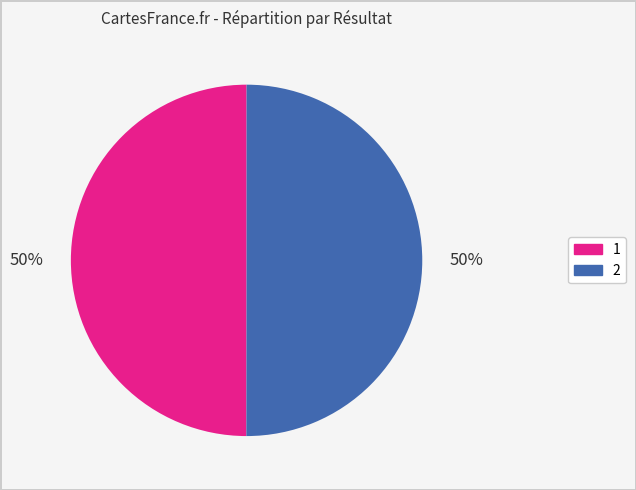

Approximately how many times larger is the value at 1 compared to 2?

1.0